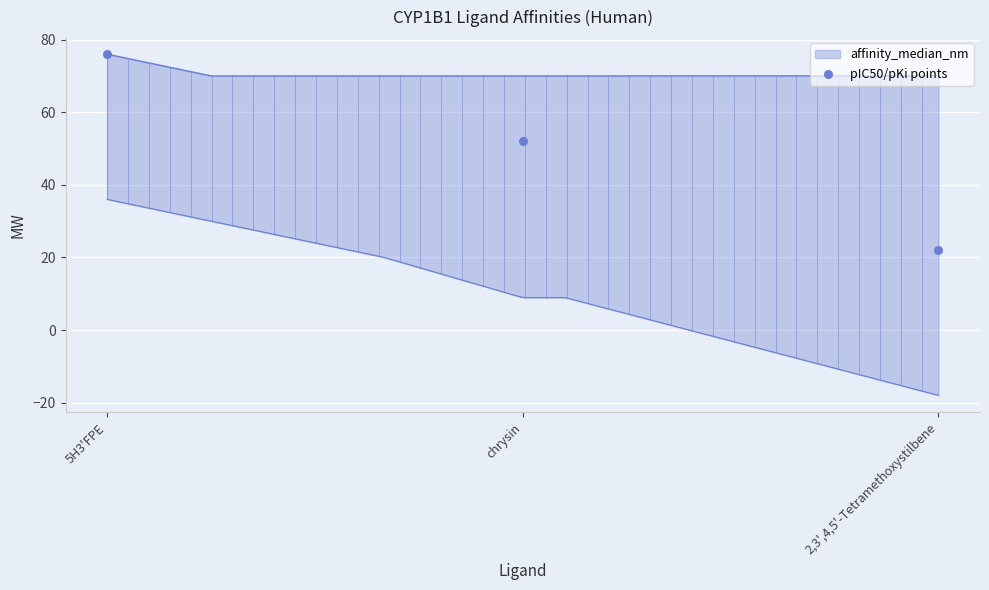

What is the ratio of the value at 5H3'FPE to the value at 2,3',4,5'-Tetramethoxystilbene?

3.5